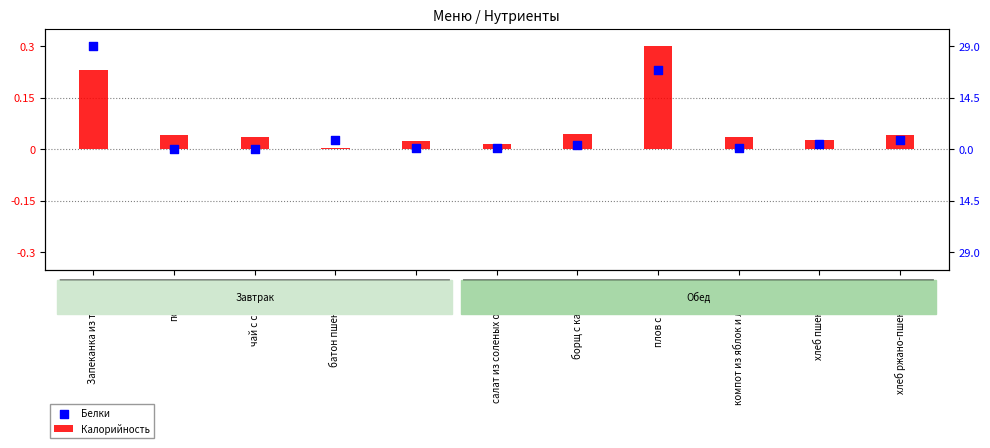

Which series has the largest Y range (max minus min)?

Белки